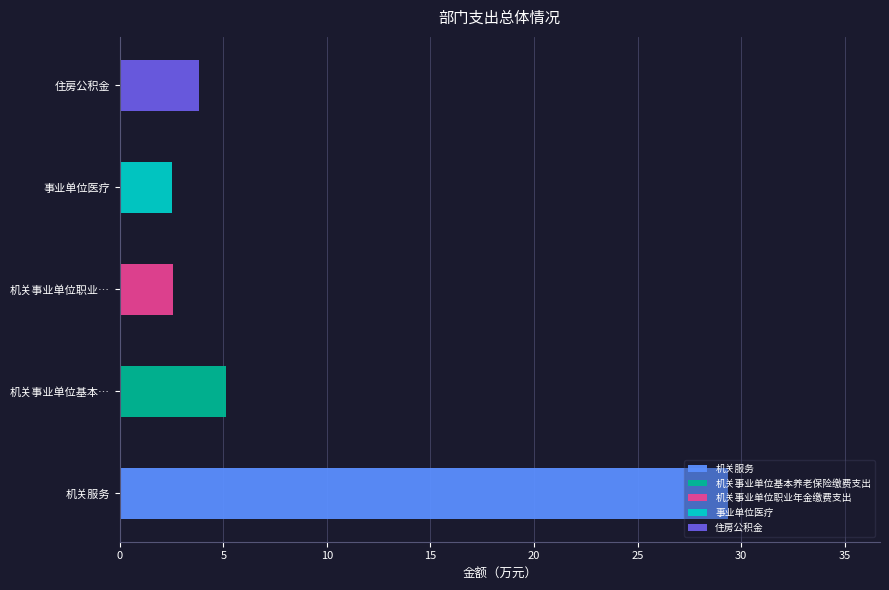

Count the number of categories in the chart.

5